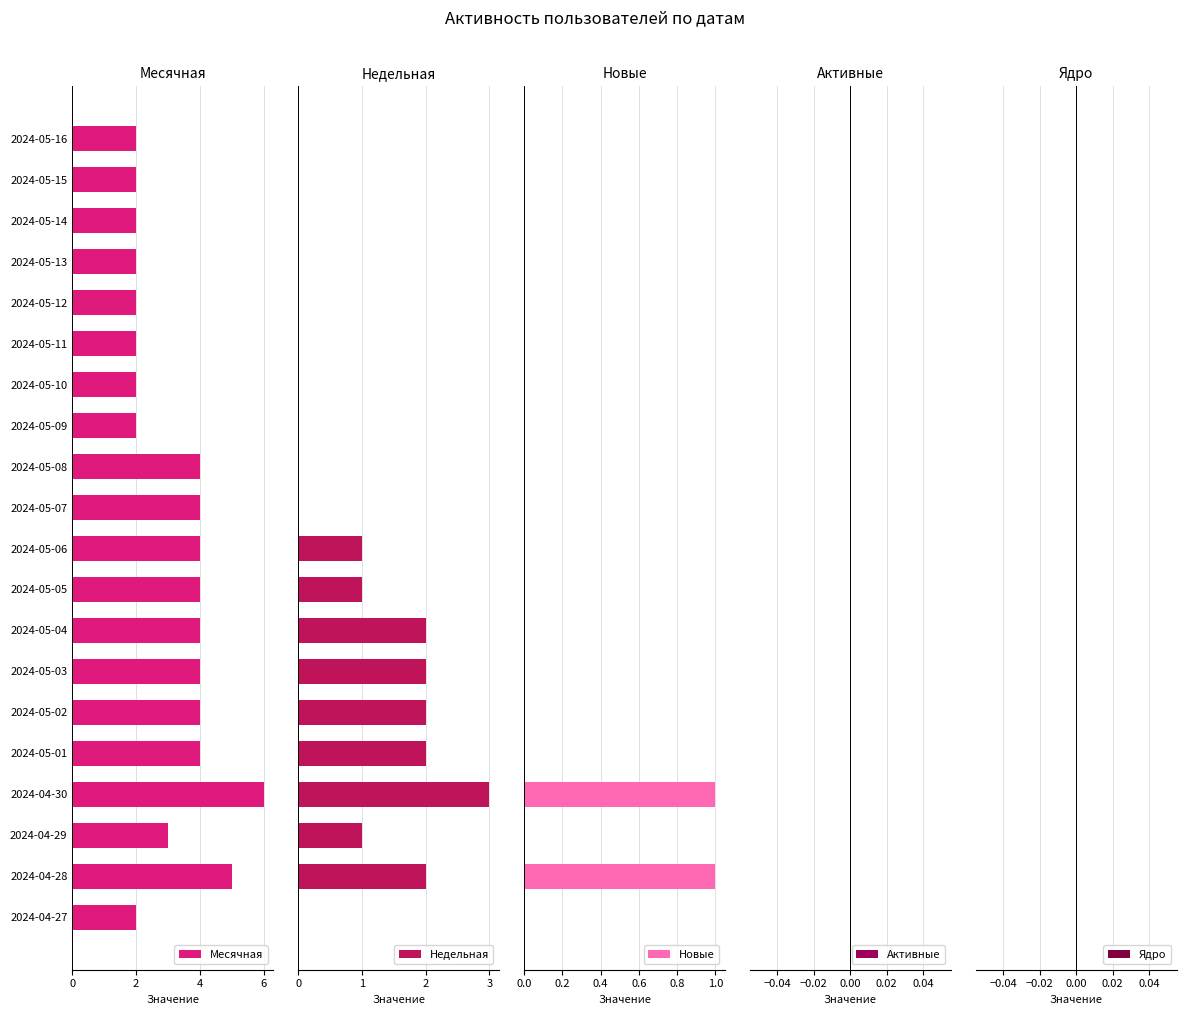

How many Новые values are between 0 and 1?

20